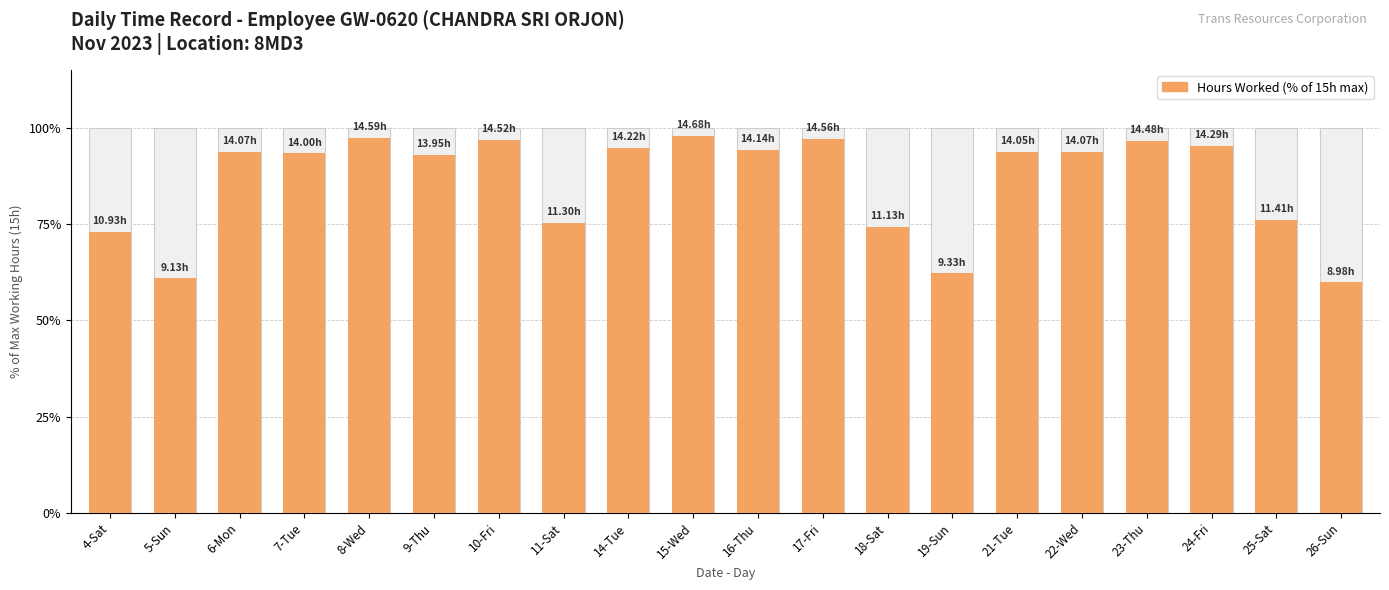

How many data points does each series have?

20